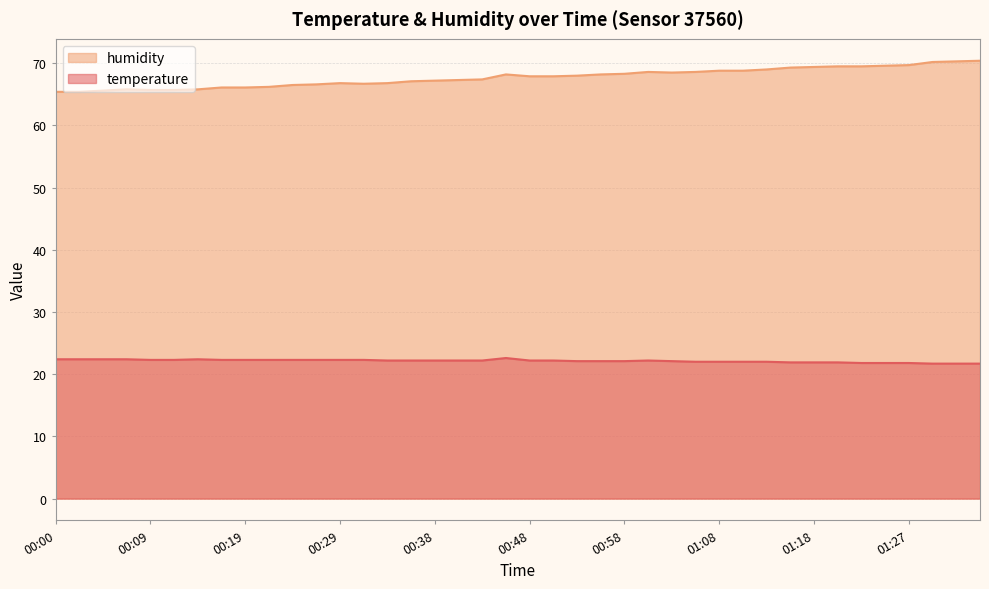

Which category has the highest value in the temperature series?

00:46